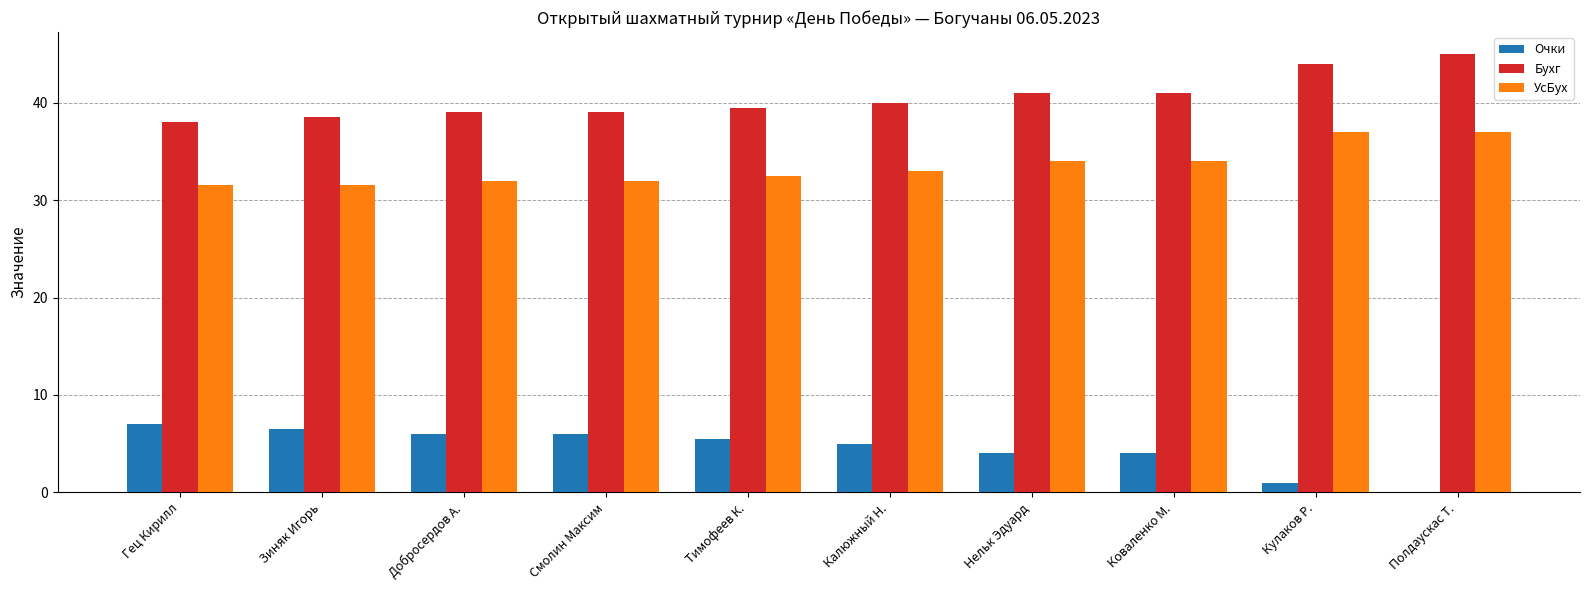

Which series has the largest total across all categories?

Бухг